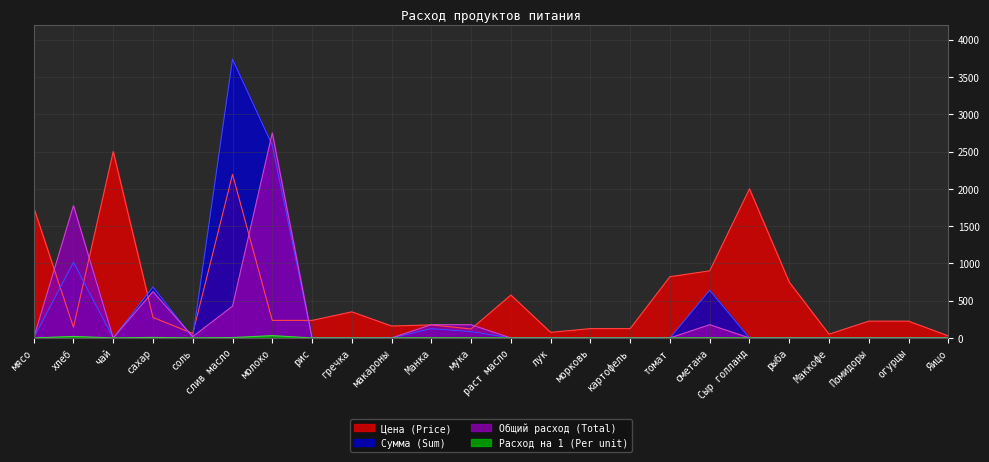

Between рис and Яицо, which is larger?

рис